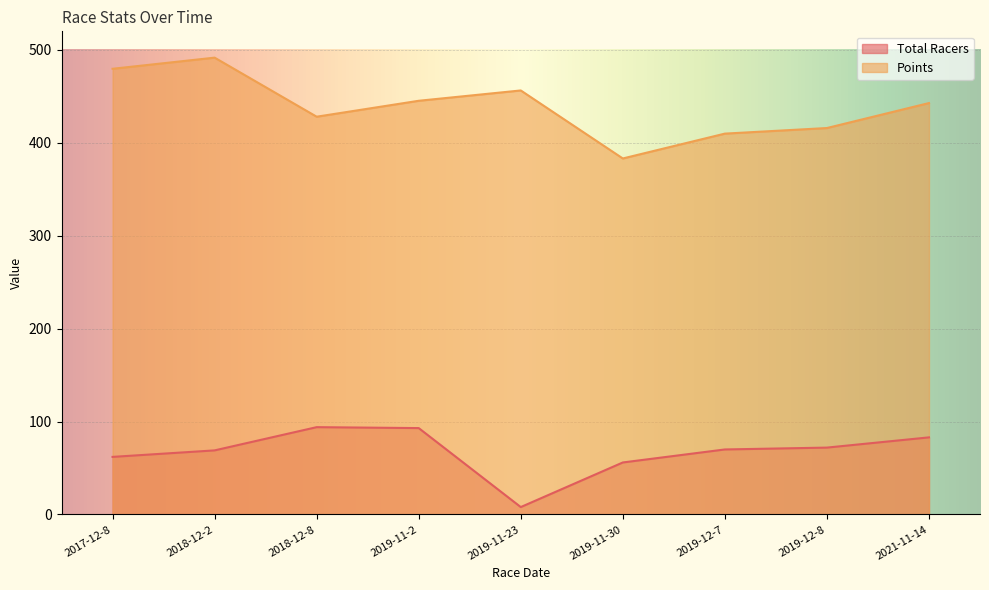

Is it true that Total Racers equals 94.0 at 2018-12-8?

True